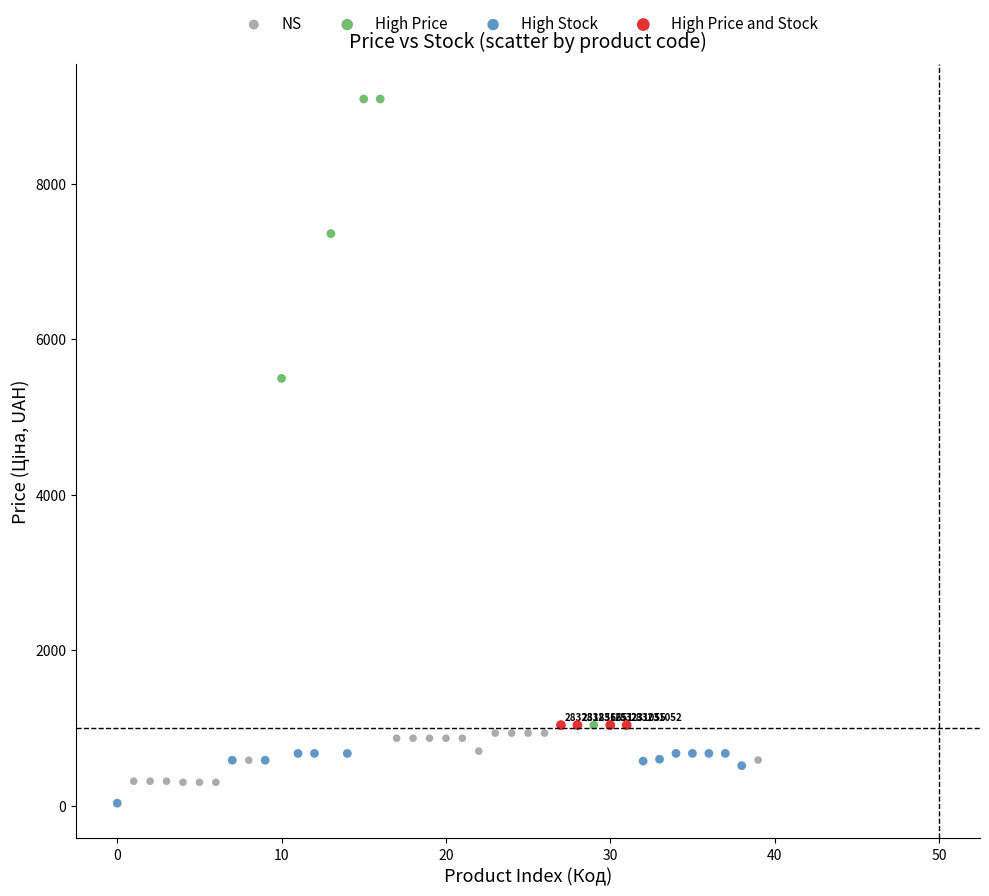

Which series reaches the maximum Y coordinate?

High Price